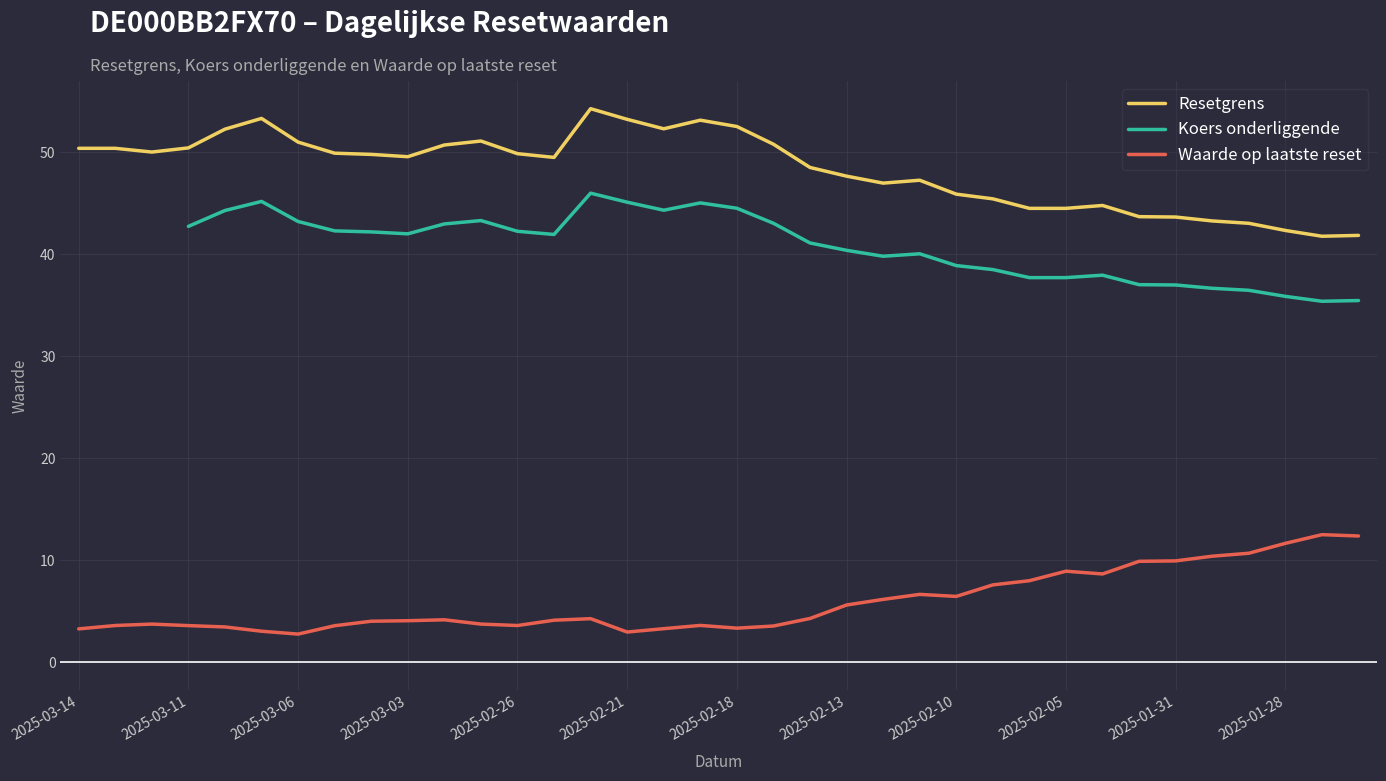

The value of Resetgrens at 20 is 11.4. True or false?

False